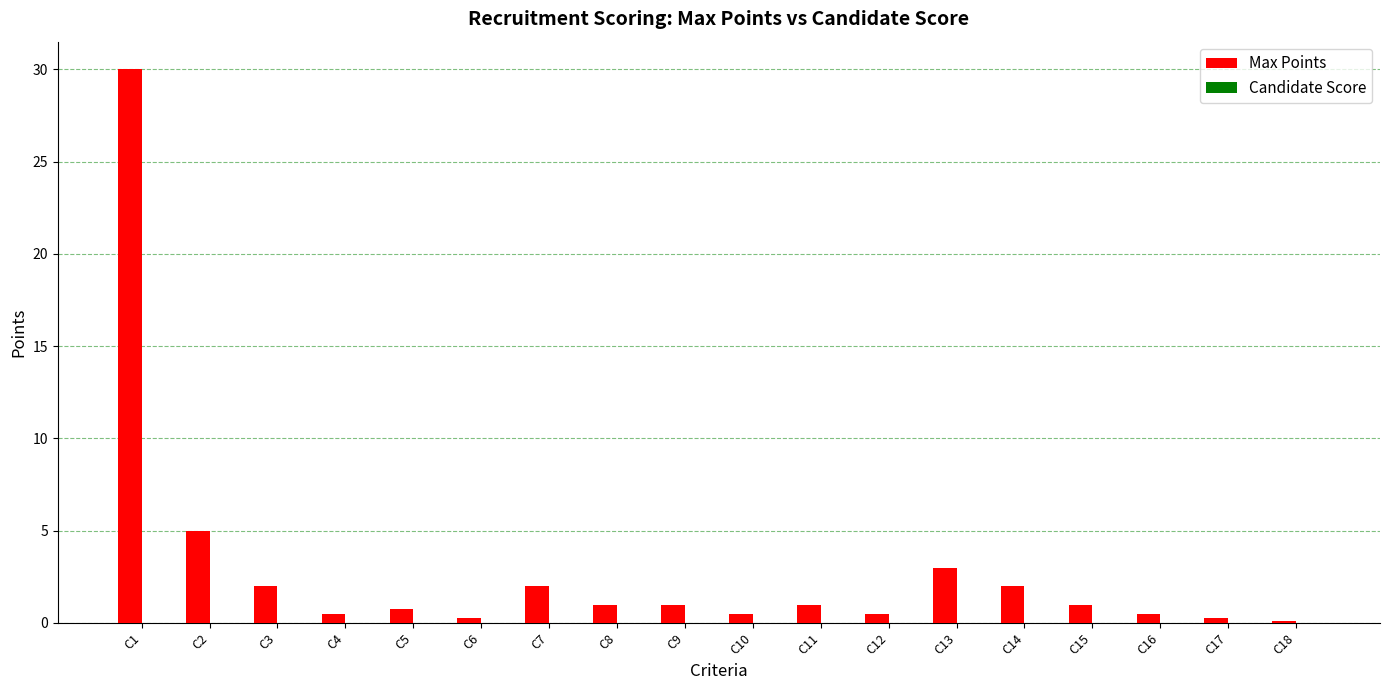

How many bars are there in total?

18